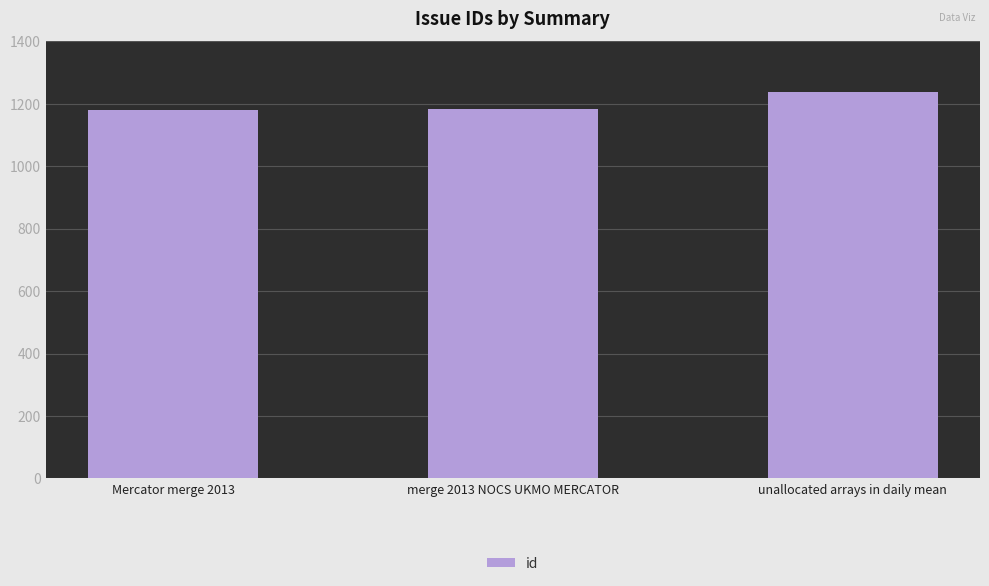

Count the number of data series in this chart.

1